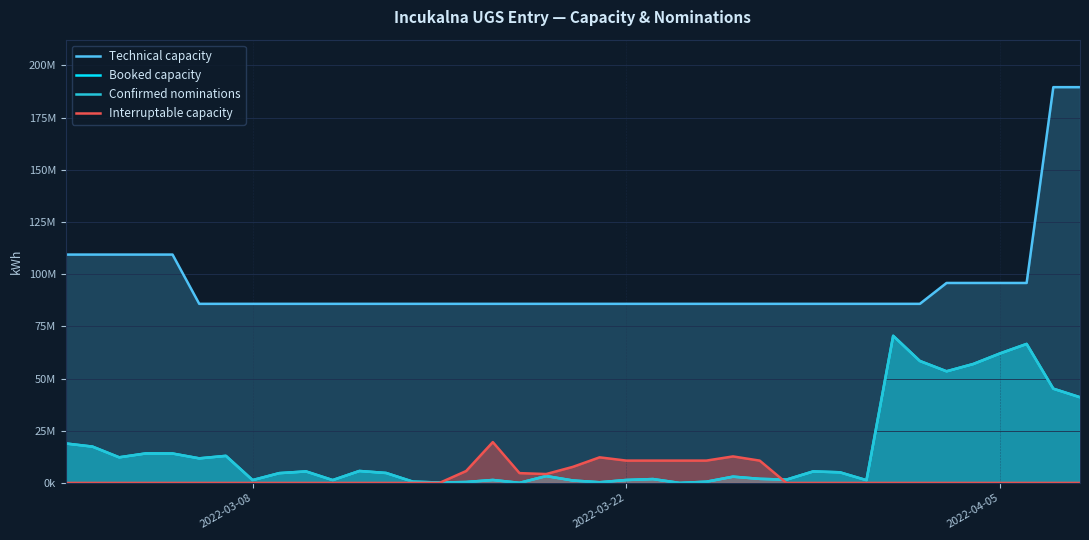

What is the value of the Technical capacity point at the 30th from the left?

85800000